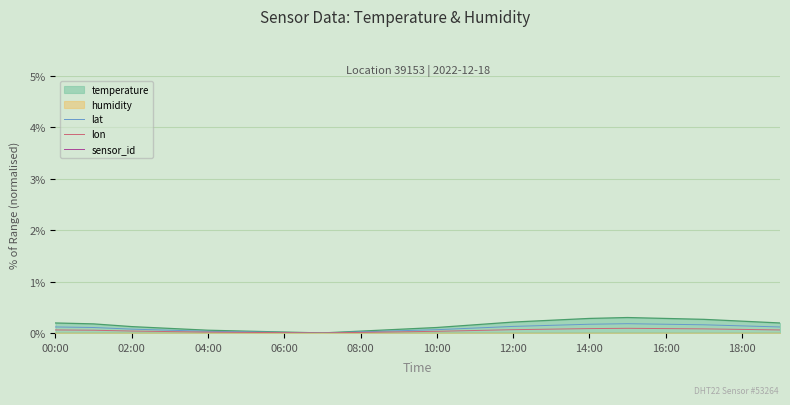

True or false: lon and lat intersect in this chart.

False